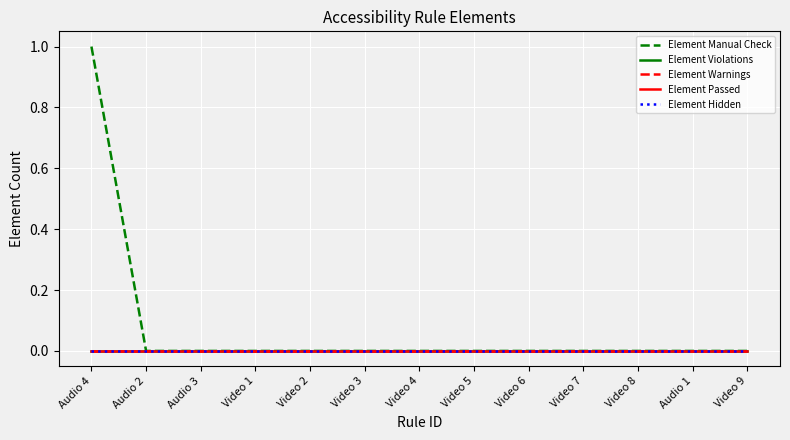

Rank the series at Video 6 from highest to lowest value.

Element Manual Check, Element Violations, Element Warnings, Element Passed, Element Hidden